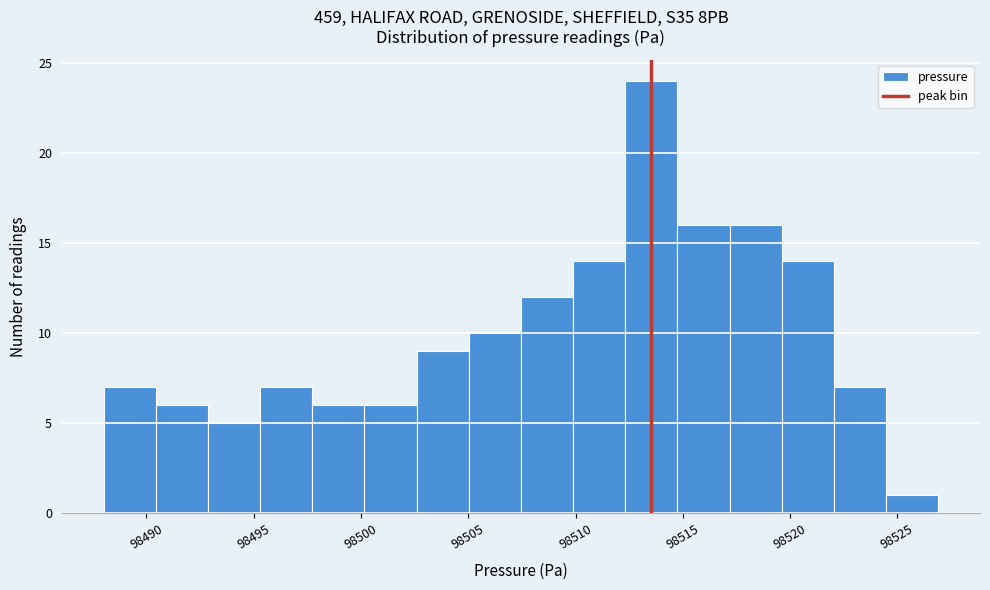

Over which range of the x-axis is the bar tallest?

98512.5 to 98515.0